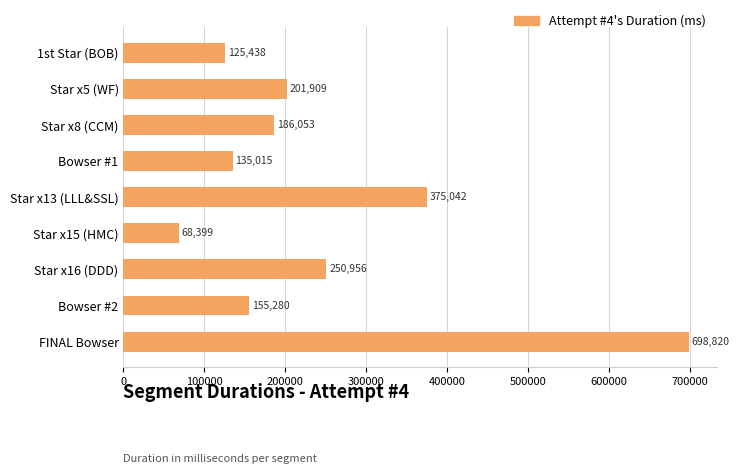

What is the label of the 4th bar from the top?

Bowser #1